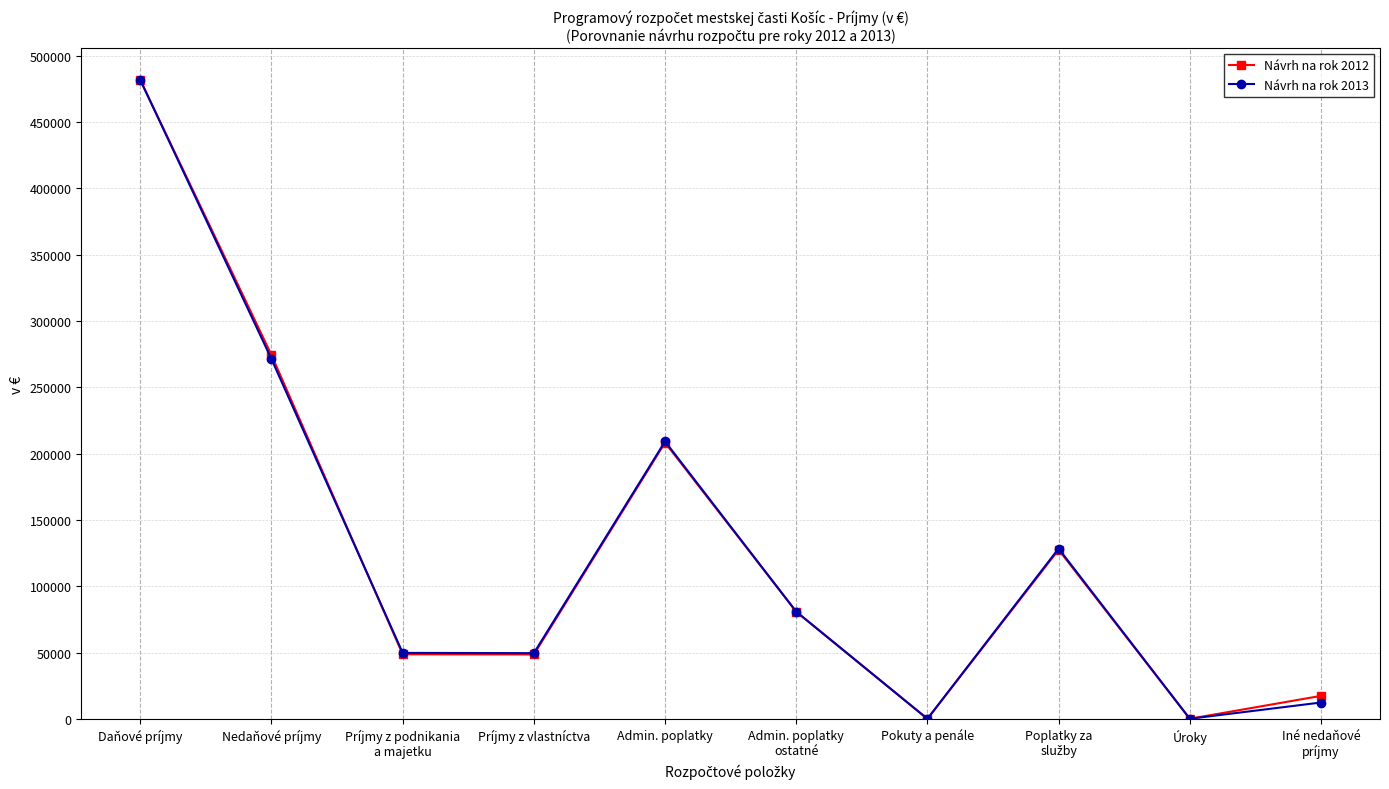

True or false: Návrh na rok 2013 has more than 2 points higher than both neighbors.

False